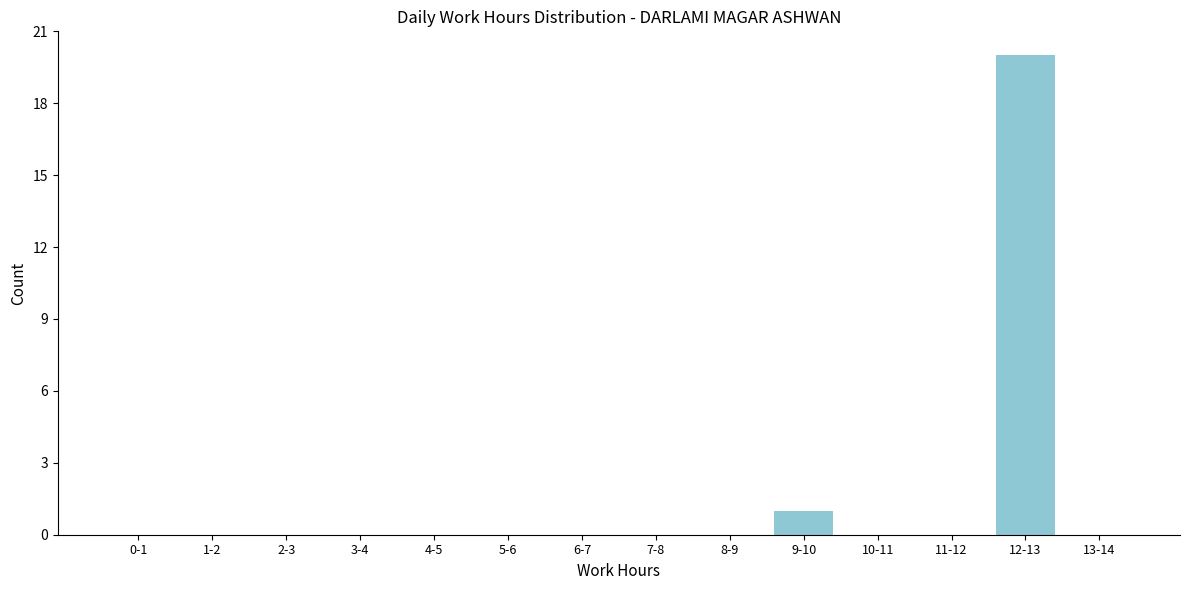

Reading left to right, list all the values displayed in this chart.

0-1=0	1-2=0	2-3=0	3-4=0	4-5=0	5-6=0	6-7=0	7-8=0	8-9=0	9-10=1	10-11=0	11-12=0	12-13=20	13-14=0